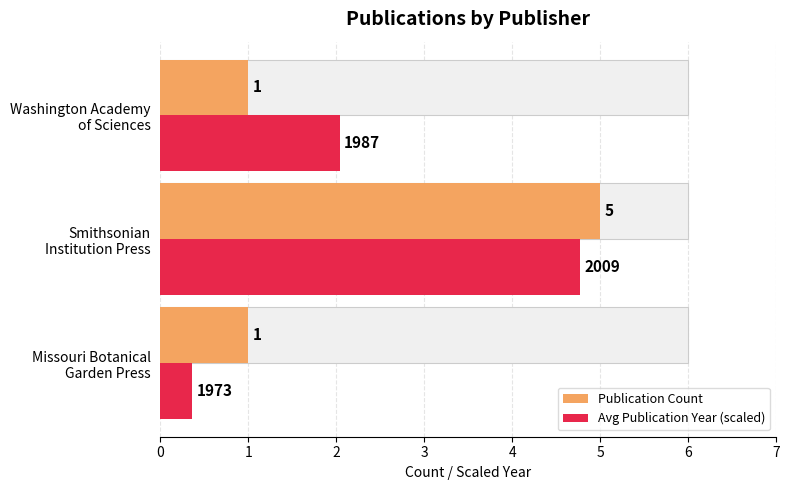

How many data points does each series have?

3